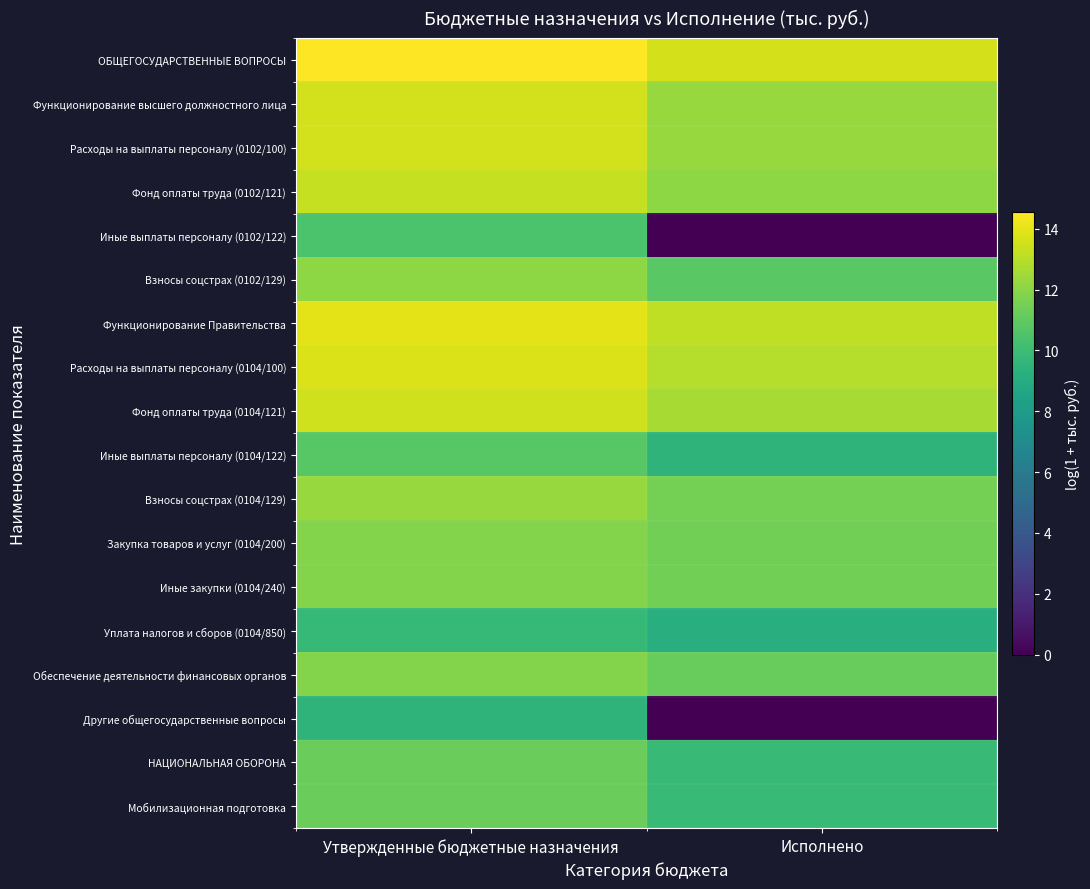

At Исполнено, list the series in order from smallest to largest.

Иные выплаты персоналу (0102/122), Другие общегосударственные вопросы, Уплата налогов и сборов (0104/850), Иные выплаты персоналу (0104/122), НАЦИОНАЛЬНАЯ ОБОРОНА, Мобилизационная подготовка, Взносы соцстрах (0102/129), Обеспечение деятельности финансовых органов, Закупка товаров и услуг (0104/200), Иные закупки (0104/240), Взносы соцстрах (0104/129), Фонд оплаты труда (0102/121), Функционирование высшего должностного лица, Расходы на выплаты персоналу (0102/100), Фонд оплаты труда (0104/121), Расходы на выплаты персоналу (0104/100), Функционирование Правительства, ОБЩЕГОСУДАРСТВЕННЫЕ ВОПРОСЫ